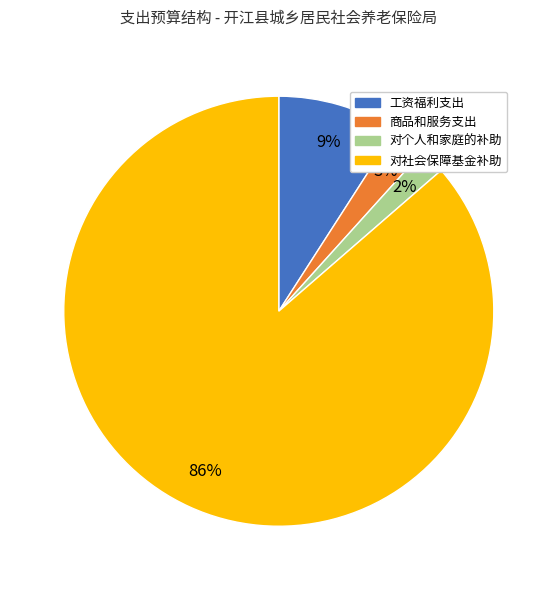

Between 商品和服务支出 and 对社会保障基金补助, which is larger?

对社会保障基金补助